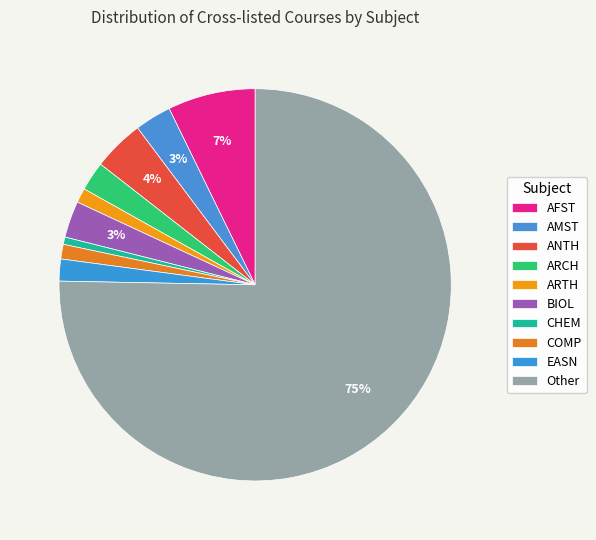

Is there a majority slice in this chart?

Yes